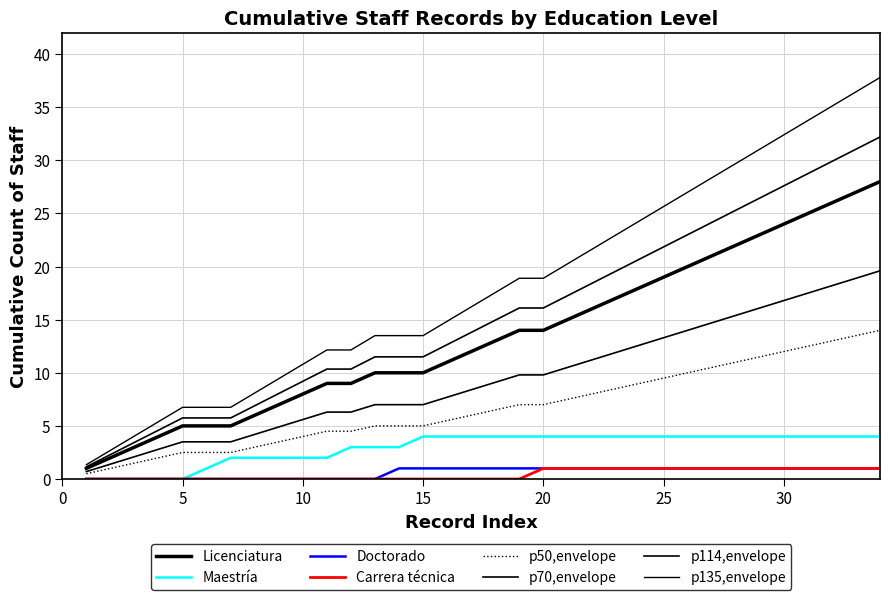

Does the chart have visible grid lines?

Yes